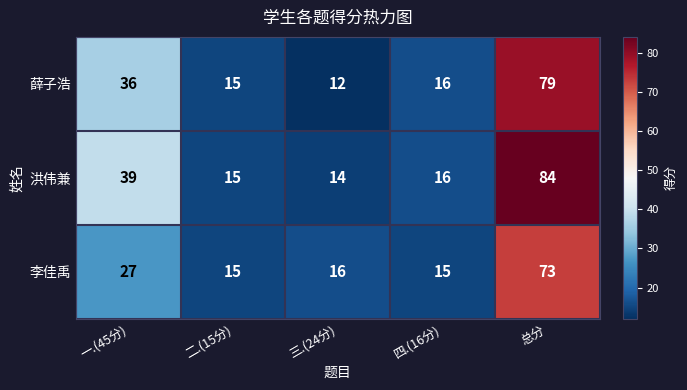

Reading right to left, extract all data points from this chart.

薛子浩: 79	16	12	15	36
洪伟兼: 84	16	14	15	39
李佳禹: 73	15	16	15	27